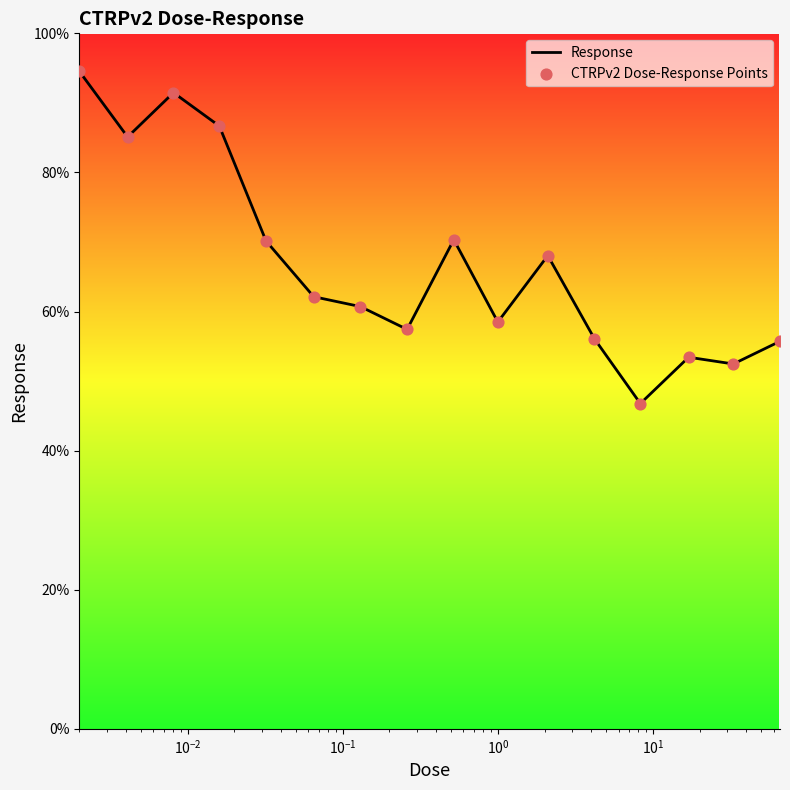

What is the difference between the maximum and minimum values?

47.8